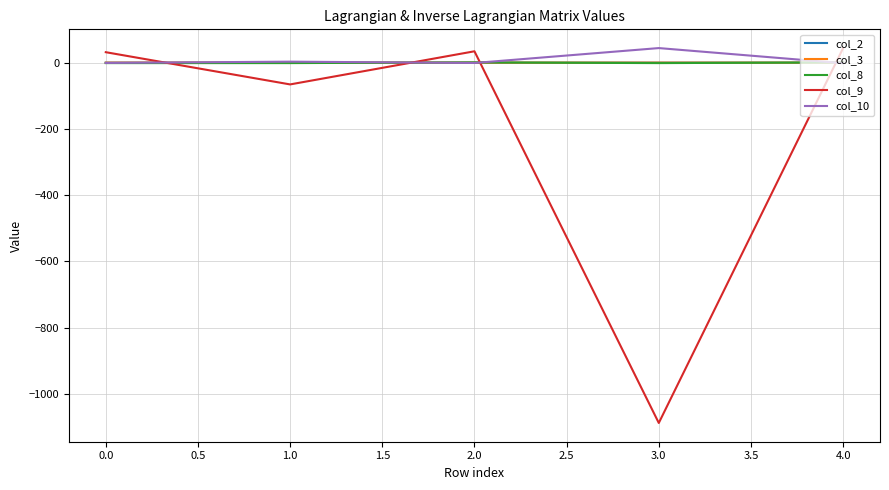

How many interior local valleys does the col_9 series have?

2